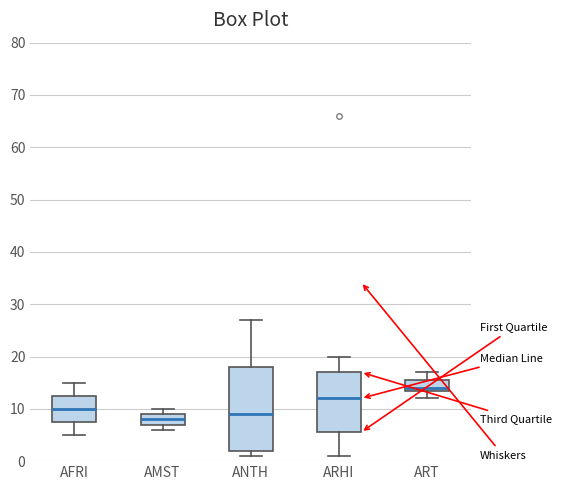

Which box is the tallest, from its lower edge to its upper edge?

ANTH